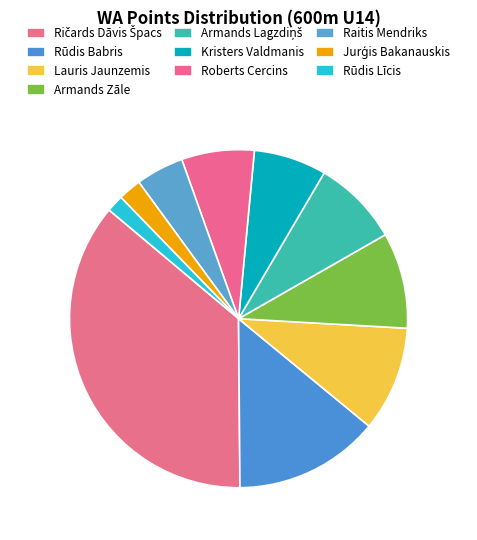

What is the total percentage of Raitis Mendriks and Lauris Jaunzemis?

14.6%